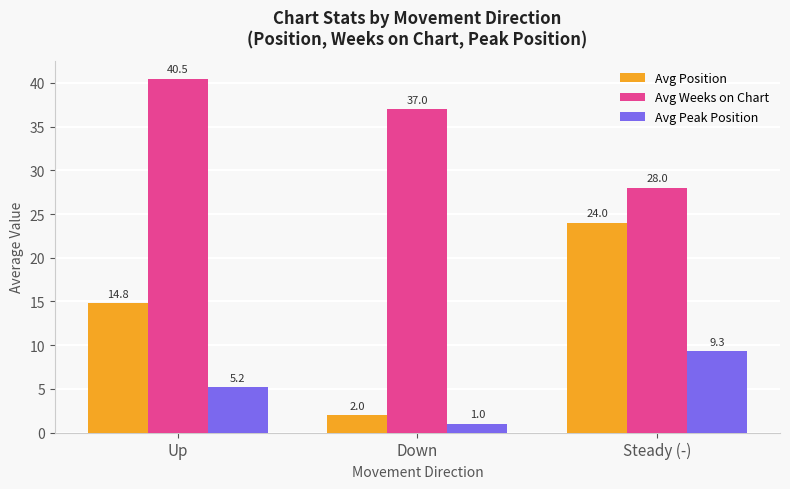

At which label does Avg Peak Position reach its minimum?

Down